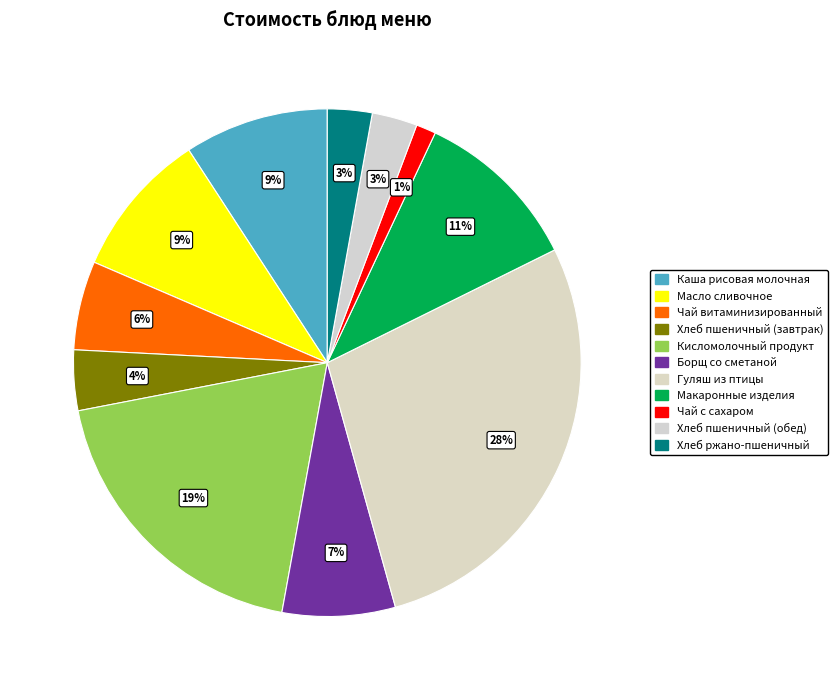

How many slices are in this pie chart?

11